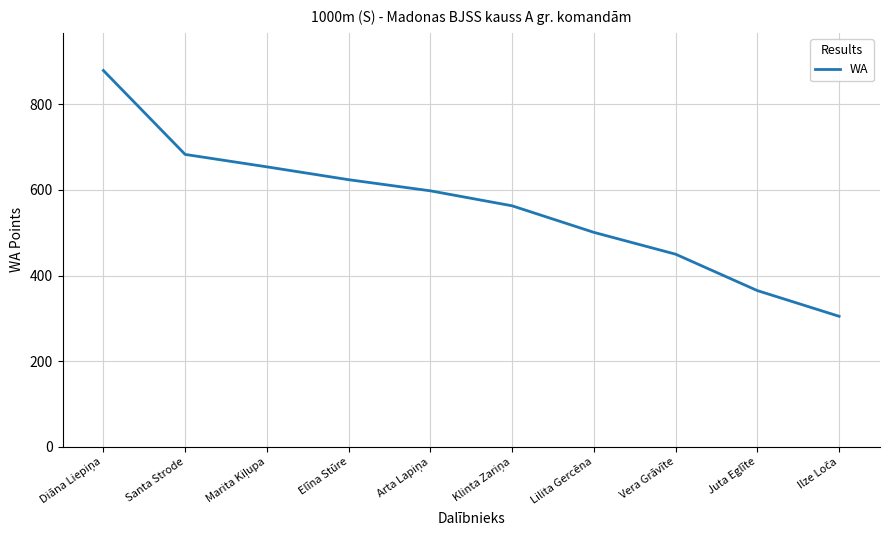

The value at Lilita Gercēna is 194. True or false?

False